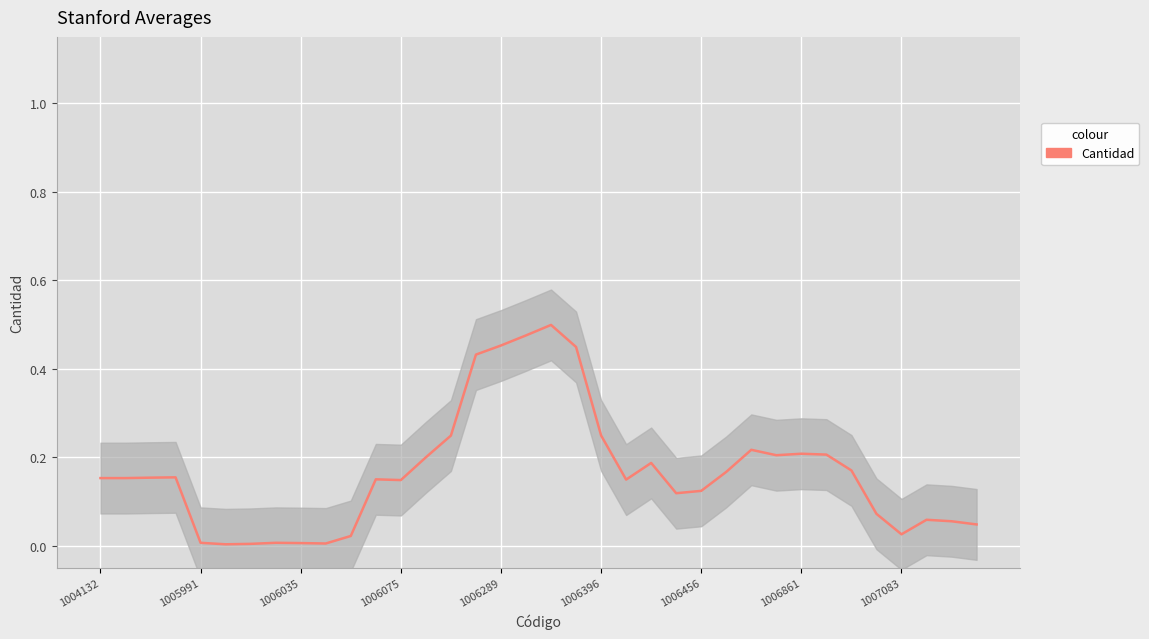

Rank the categories by value from highest to lowest.

18, 17, 16, 19, 15, 20, 14, 26, 28, 29, 27, 13, 22, 30, 25, 1006075, 1006035, 1004132, 1005991, 11, 21, 12, 24, 23, 31, 33, 34, 35, 32, 10, 1006289, 1006861, 1007083, 9, 1006456, 1006396